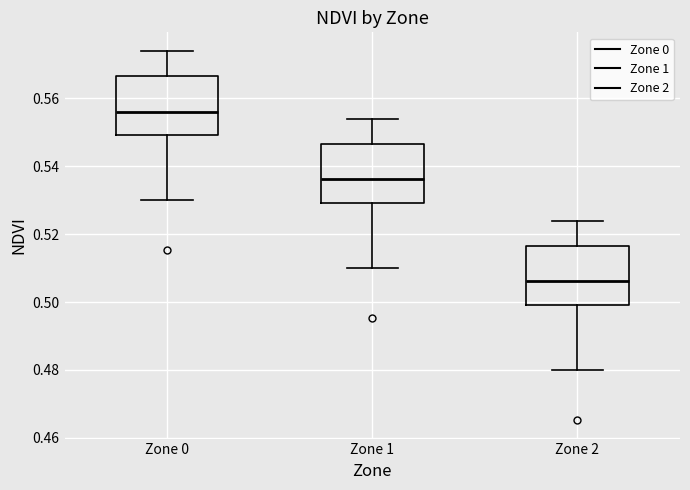

Where does the lower whisker of the box for Zone 1 end on the y-axis? The values are not printed on the chart, so give them approximately, as read against the axis.

0.510